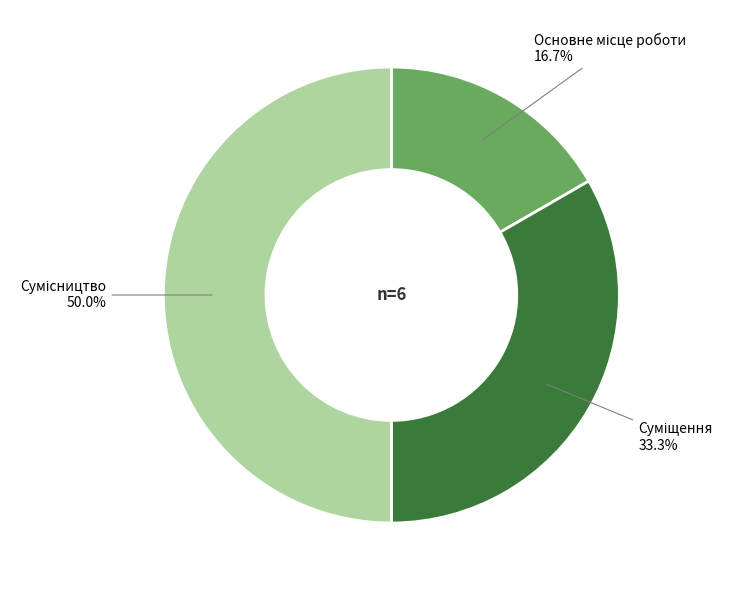

How many slices are in this pie chart?

3